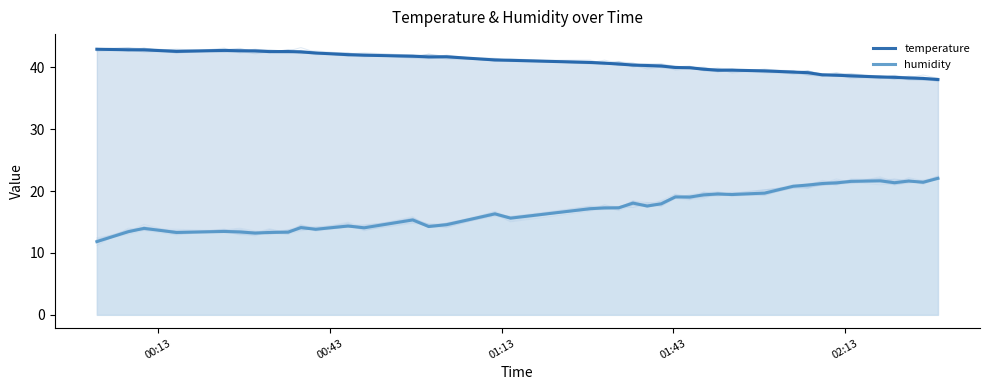

What are all the series names shown in the legend?

temperature, humidity